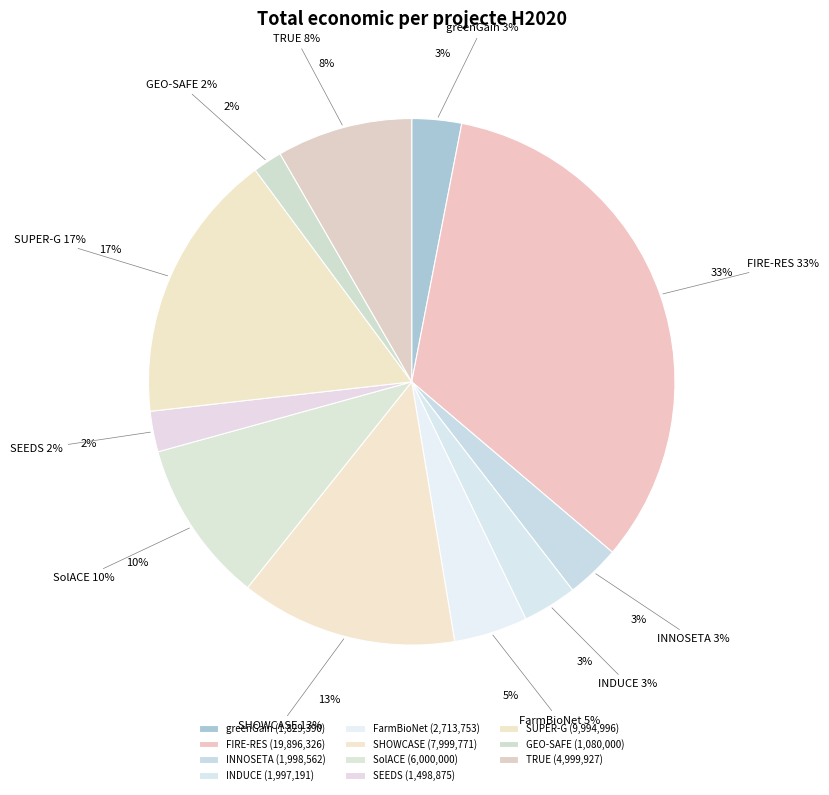

The FIRE-RES slice represents 47% of the pie. True or false?

False